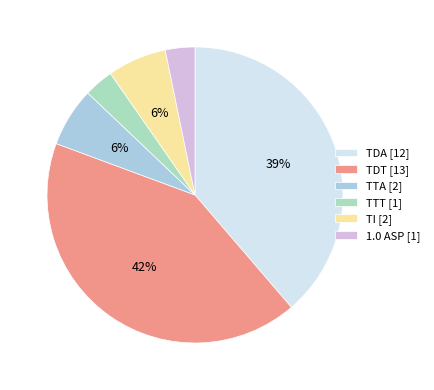

Does any single category account for the majority?

No